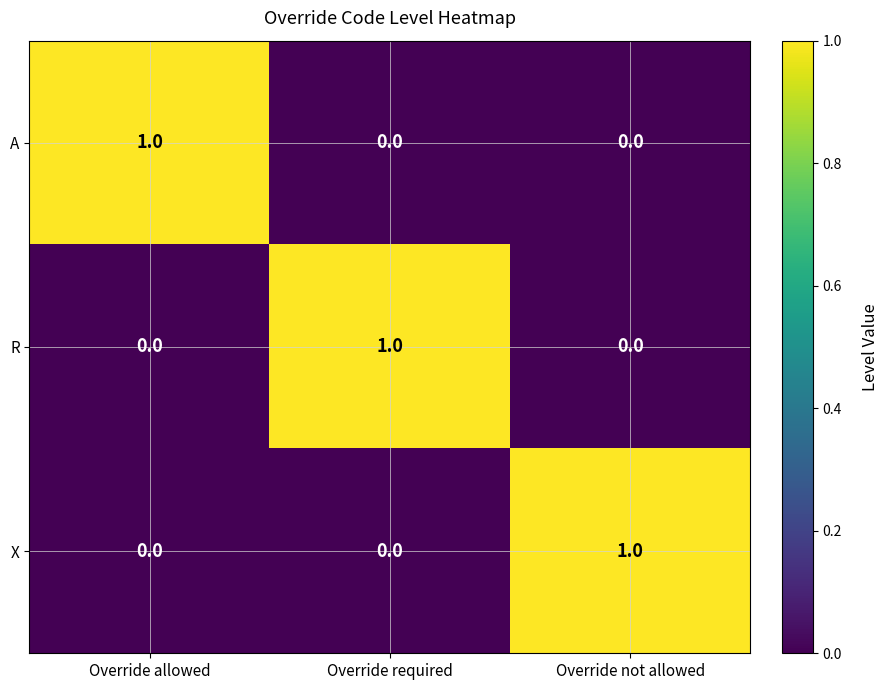

Reading left to right, transcribe all the data shown in this chart.

A: 1	0	0
R: 0	1	0
X: 0	0	1